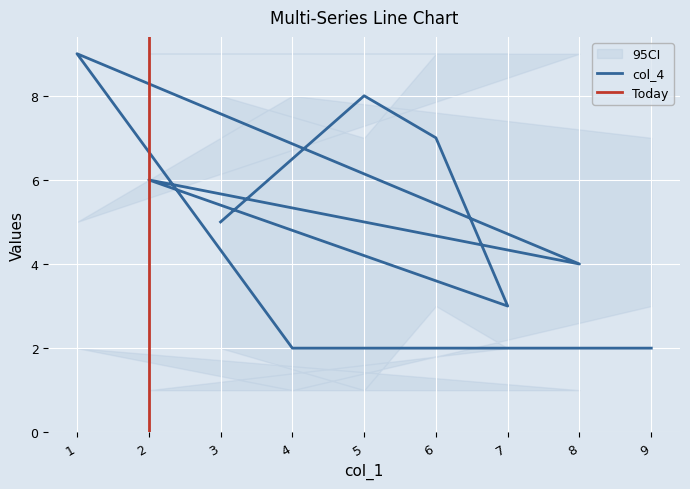

At which label does col_4 reach its peak?

1